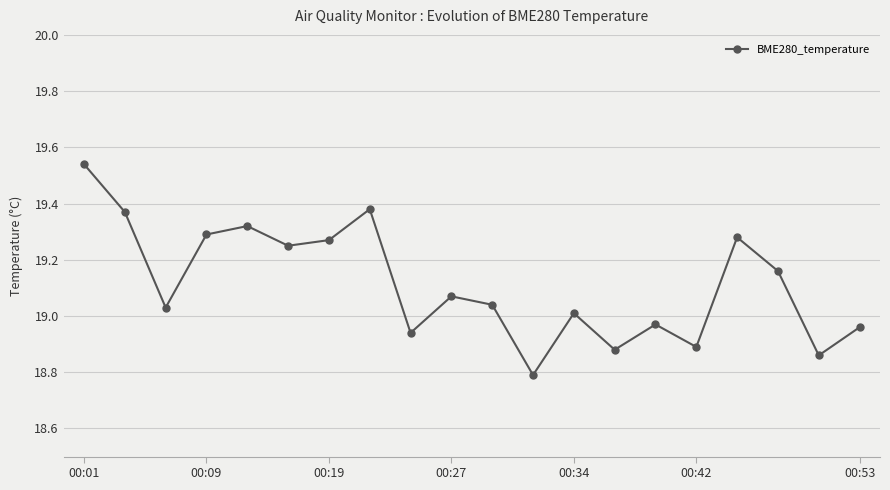

What is the smallest value displayed?

18.8